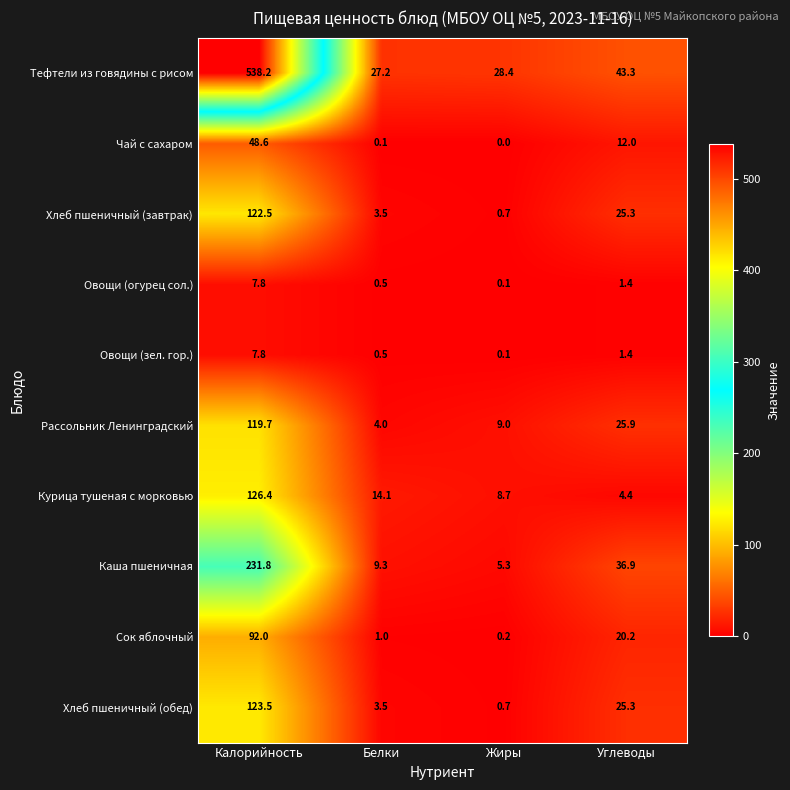

What is the difference between the Хлеб пшеничный (обед) values at Углеводы and Жиры?

24.6